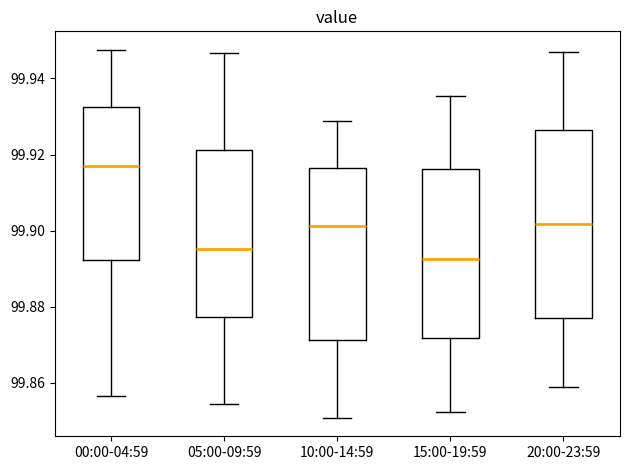

Reading left to right, transcribe this box plot: for each box, give where its median line is, the range the box spans, and where its two whiskers end, as read against the y-axis. The values are not printed on the chart, so give them approximately, as read against the axis.

00:00-04:59: median 99.918, box 99.892 to 99.932, whiskers 99.856 to 99.948
05:00-09:59: median 99.896, box 99.878 to 99.922, whiskers 99.854 to 99.946
10:00-14:59: median 99.902, box 99.872 to 99.916, whiskers 99.850 to 99.928
15:00-19:59: median 99.892, box 99.872 to 99.916, whiskers 99.852 to 99.936
20:00-23:59: median 99.902, box 99.878 to 99.926, whiskers 99.858 to 99.946